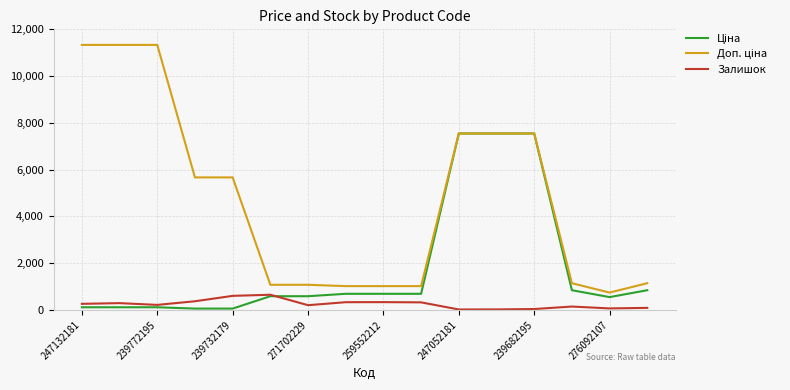

What is the greatest value displayed?

11334.0